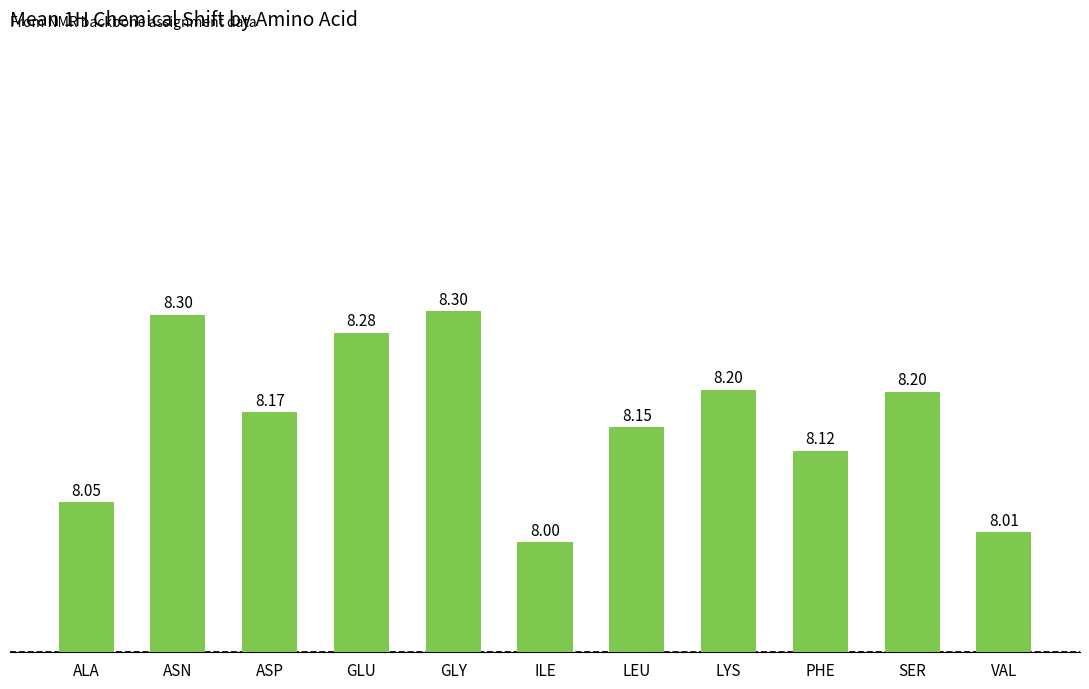

Where does the data first go above 8?

ALA